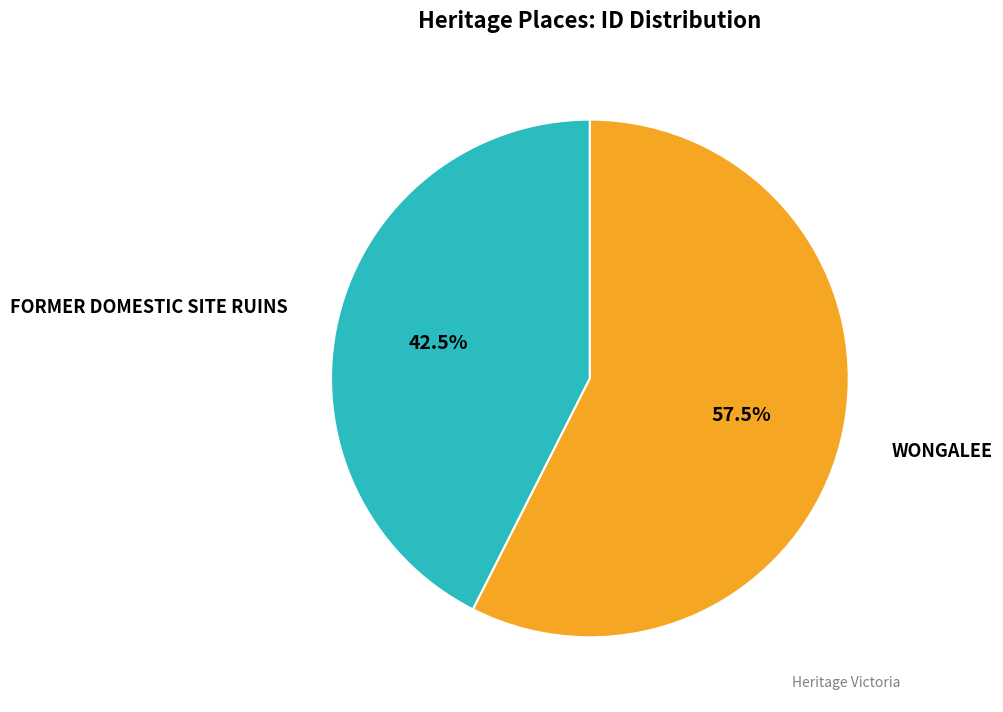

Is there any slice that represents more than half of the pie?

Yes